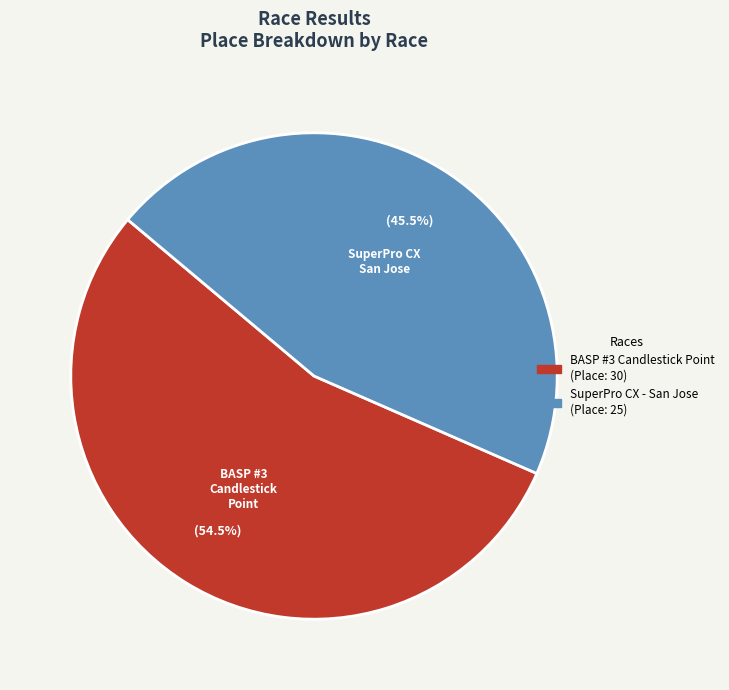

Which slice is the largest?

BASP #3 Candlestick Point